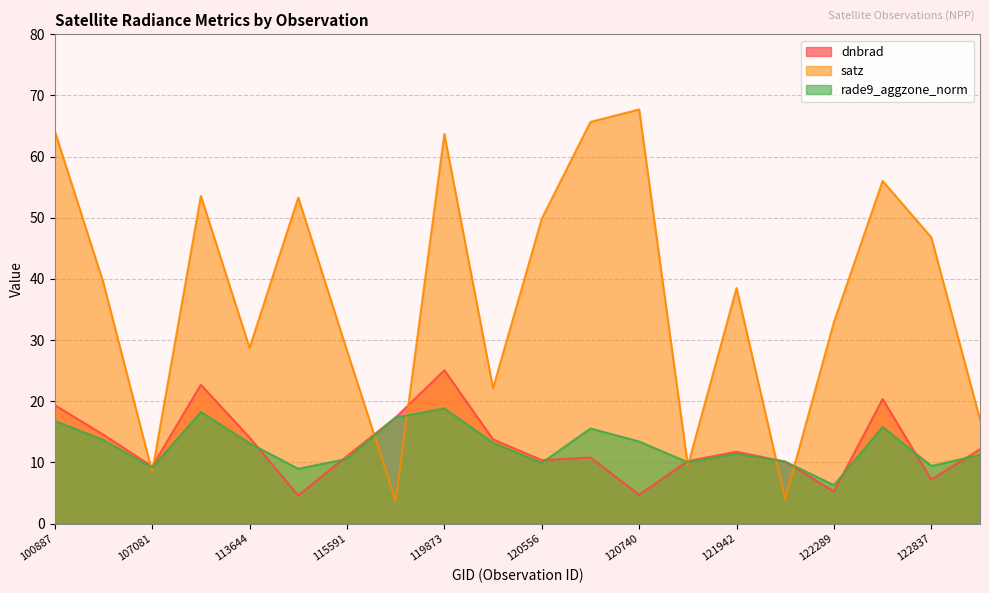

True or false: satz and rade9_aggzone_norm cross at least once.

True